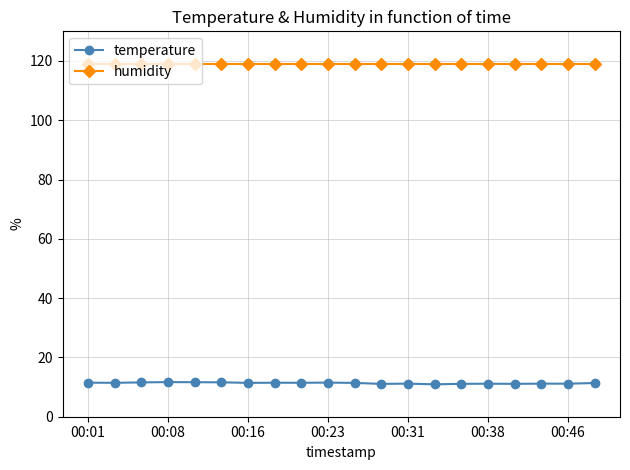

True or false: humidity and temperature cross at least once.

False